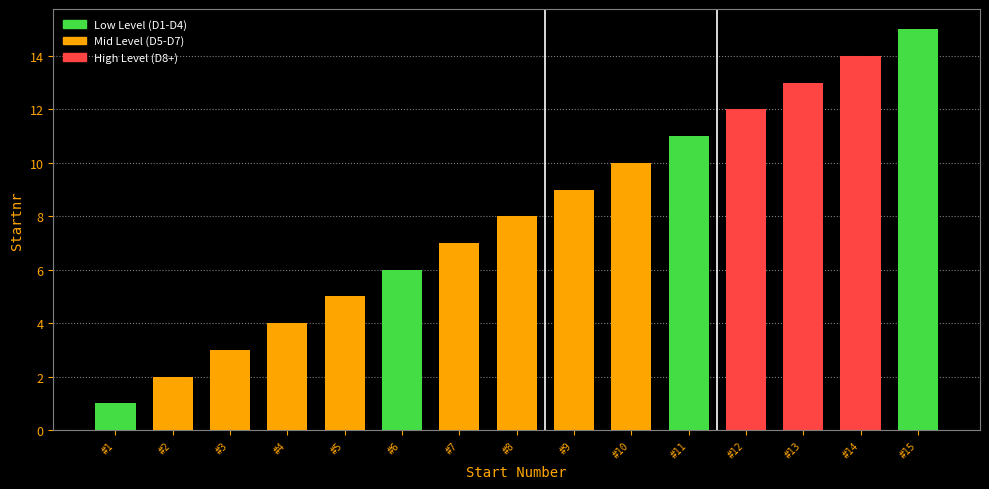

List the labels in order of value, smallest first.

#1, #2, #3, #4, #5, #6, #7, #8, #9, #10, #11, #12, #13, #14, #15